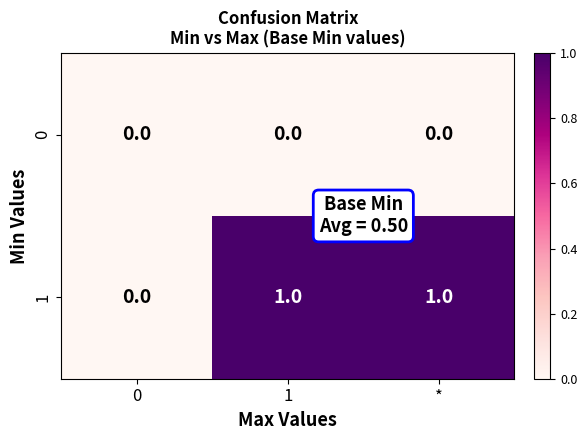

How many distinct data groups are displayed?

2